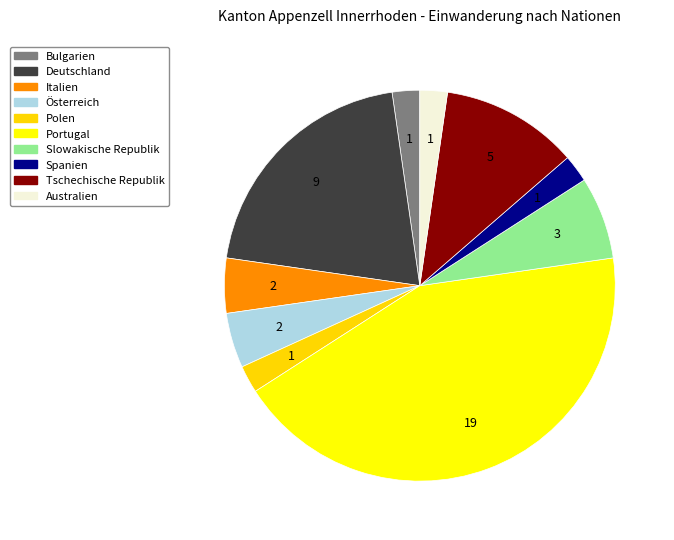

Count the number of slices in the pie.

10